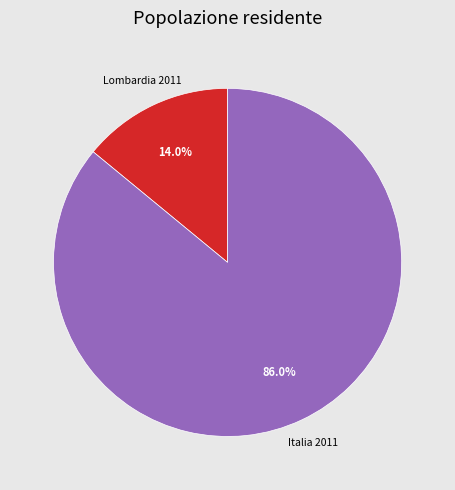

Is there any slice that represents more than half of the pie?

Yes